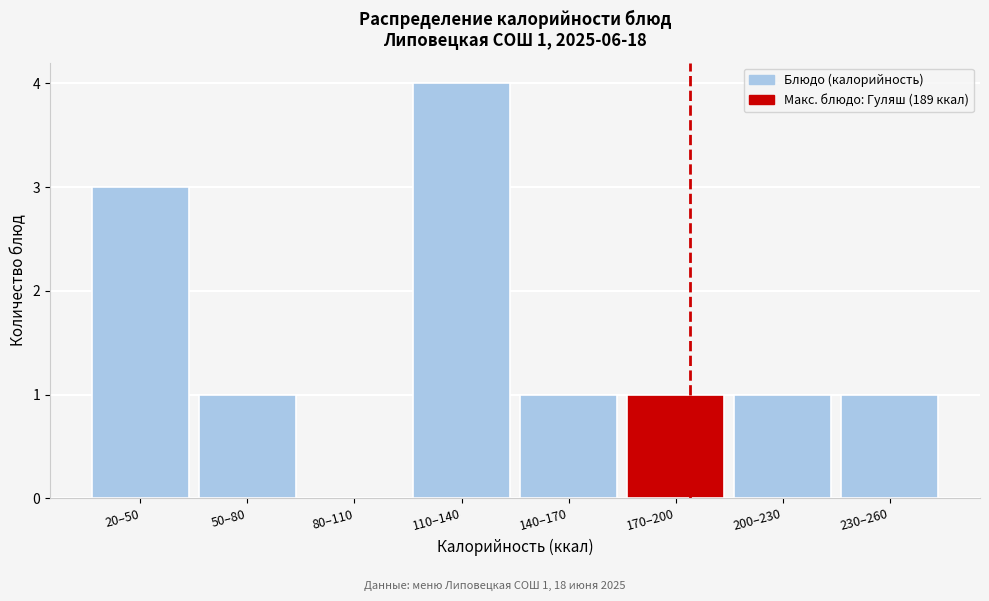

Reading left to right, transcribe all the data shown in this chart.

20–50=3	50–80=1	80–110=0	110–140=4	140–170=1	170–200=1	200–230=1	230–260=1